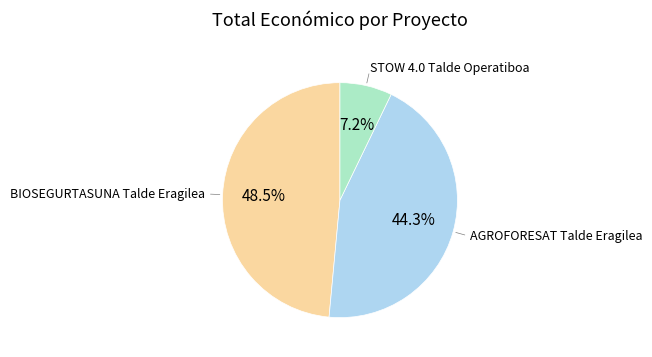

Is there any slice that represents more than half of the pie?

No